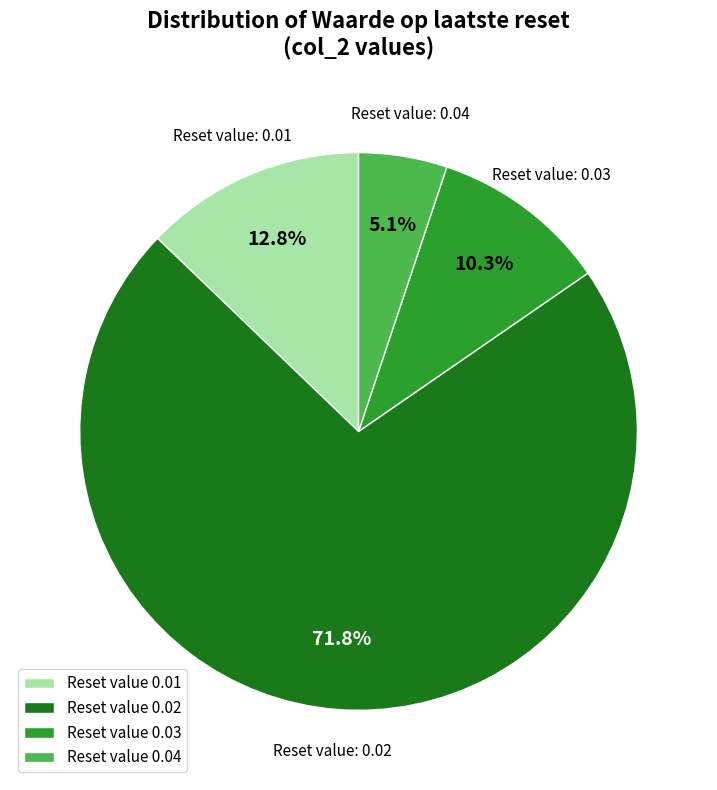

What is the smallest slice in the pie chart?

Reset value 0.04